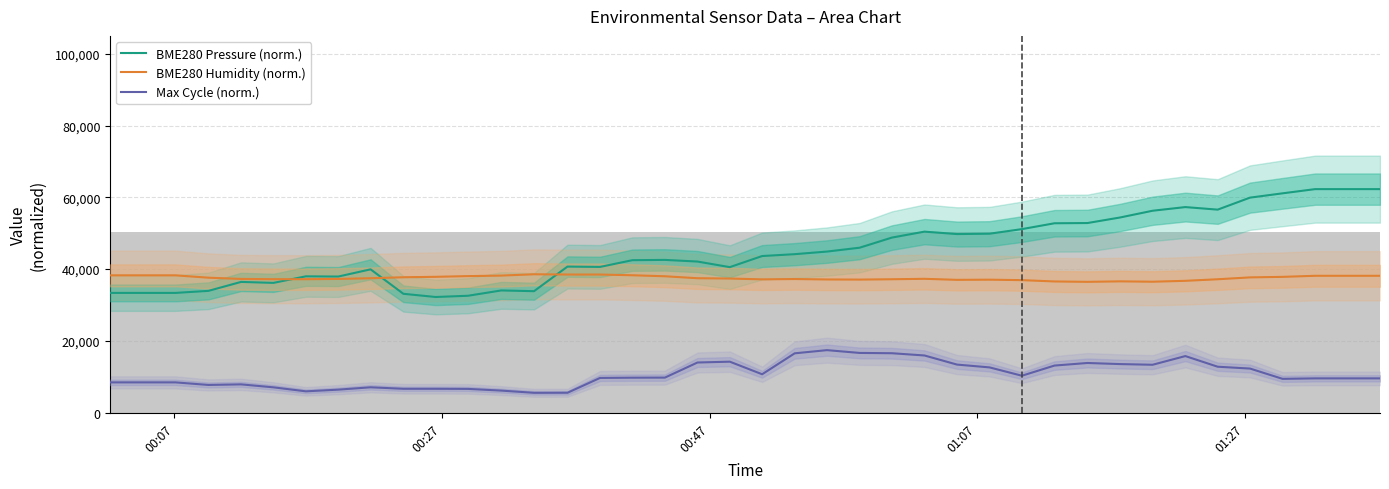

Where does the BME280 Humidity (norm.) series first go above 37462?

00:07